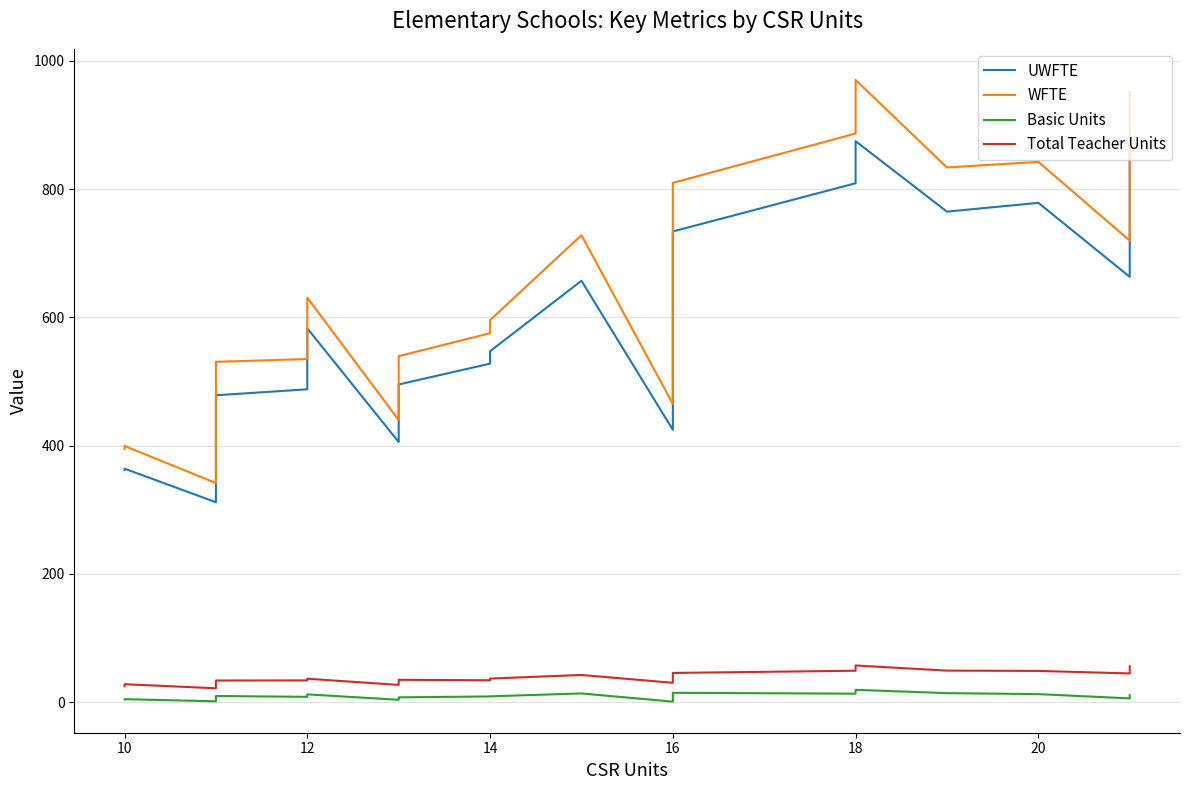

How many series are shown in this chart?

4